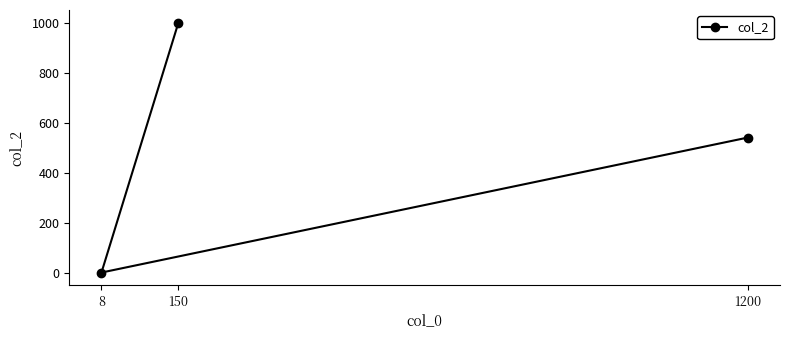

Rank the categories by value from highest to lowest.

150, 1200, 8